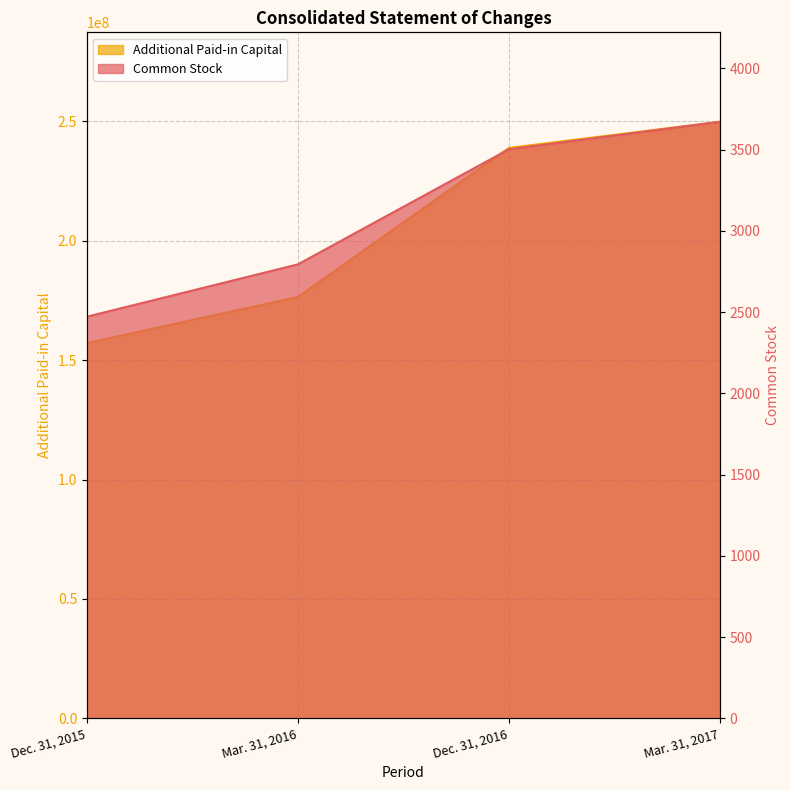

How many data points does each series have?

4